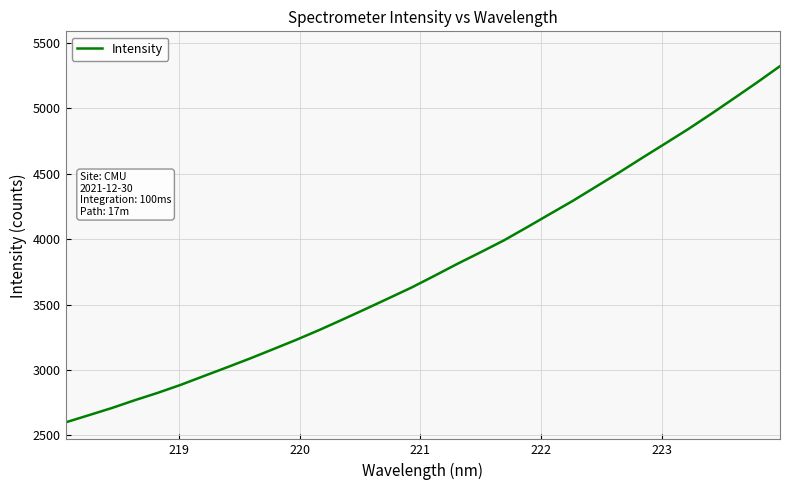

What is the minimum value shown in the chart?

2599.0